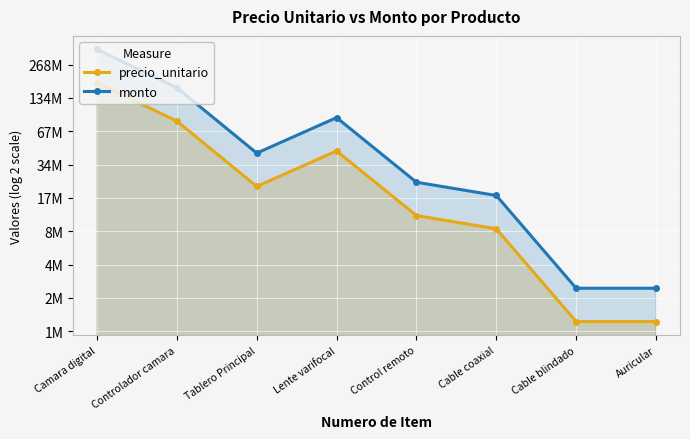

What is the total value across all series at Lente varifocal?

133785000